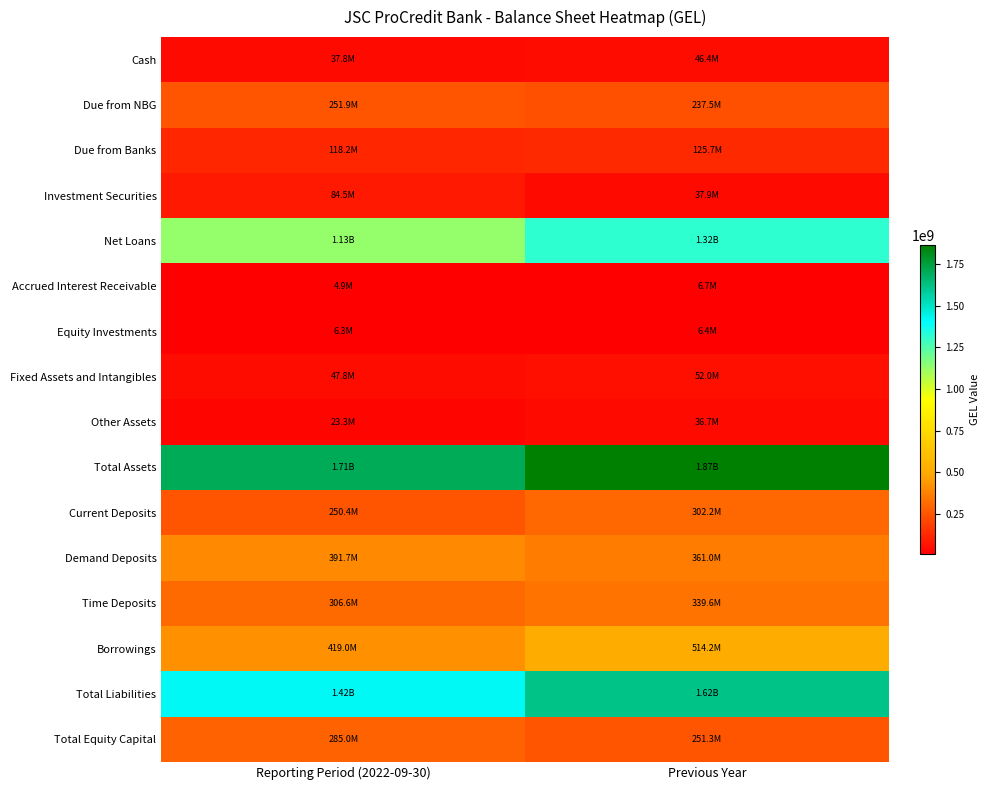

What is the total value across all series at Reporting Period (2022-09-30)?

6484480828.3